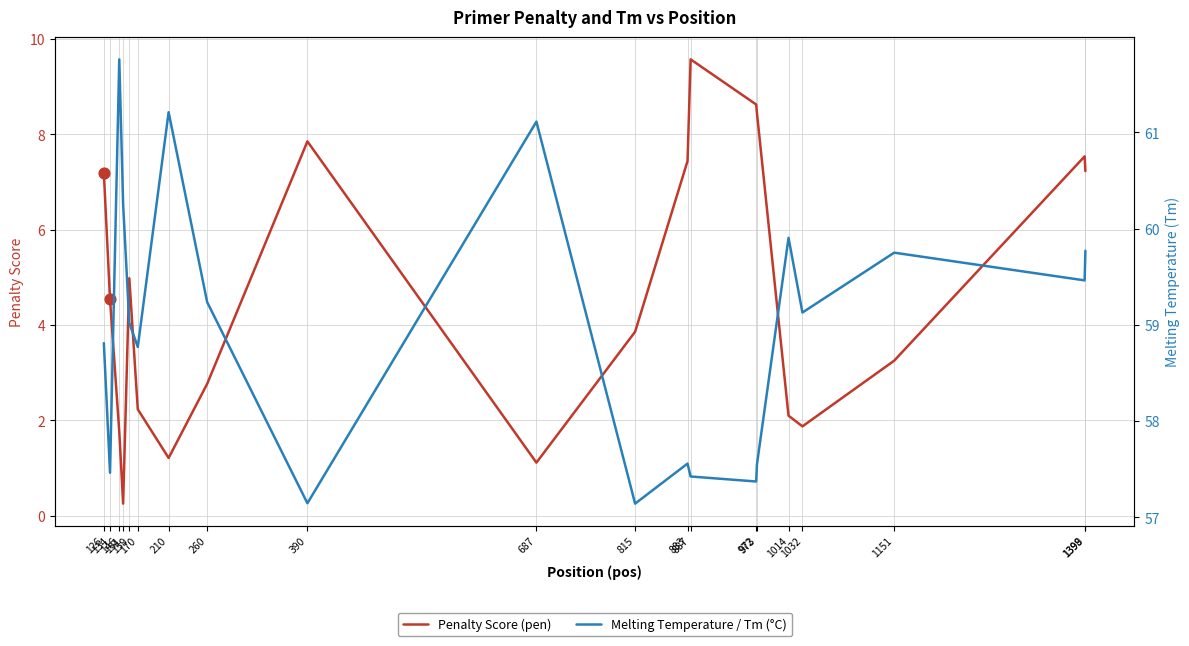

At how many categories does at least one series exceed 54?

20